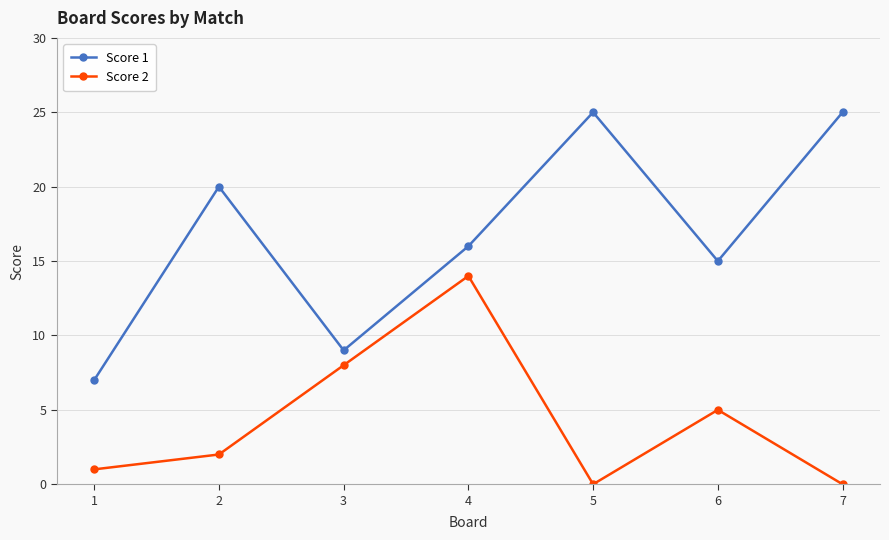

Reading right to left, what are all the values shown in this chart?

Score 1: 25	15	25	16	9	20	7
Score 2: 0	5	0	14	8	2	1